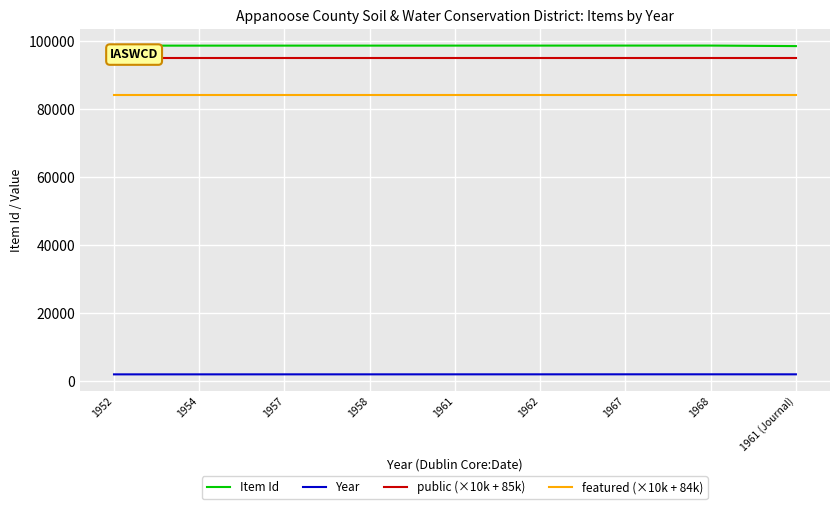

True or false: Item Id and public (×10k + 85k) intersect in this chart.

False